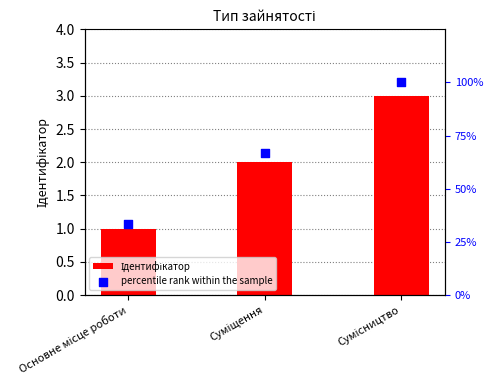

Which series has the largest Y range (max minus min)?

percentile rank within the sample